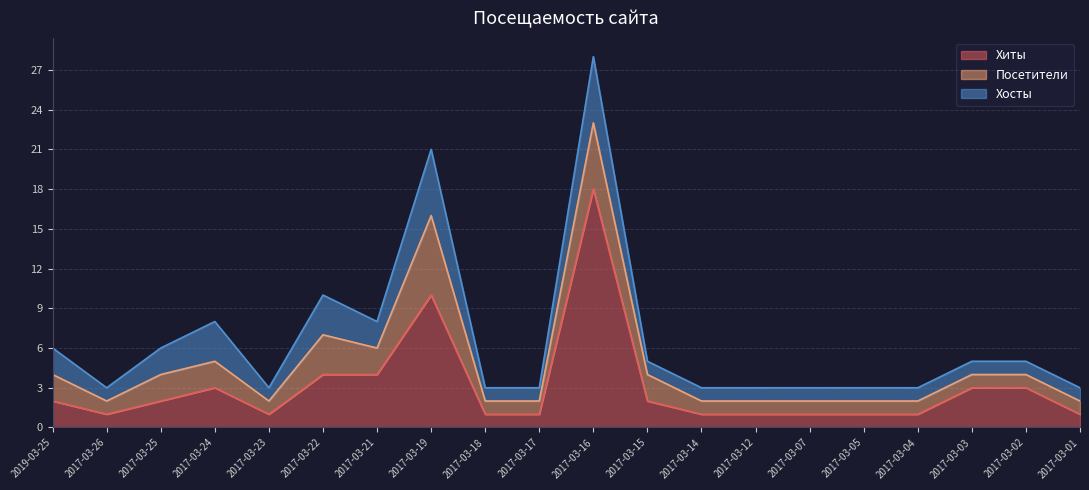

What is the greatest value displayed?

18